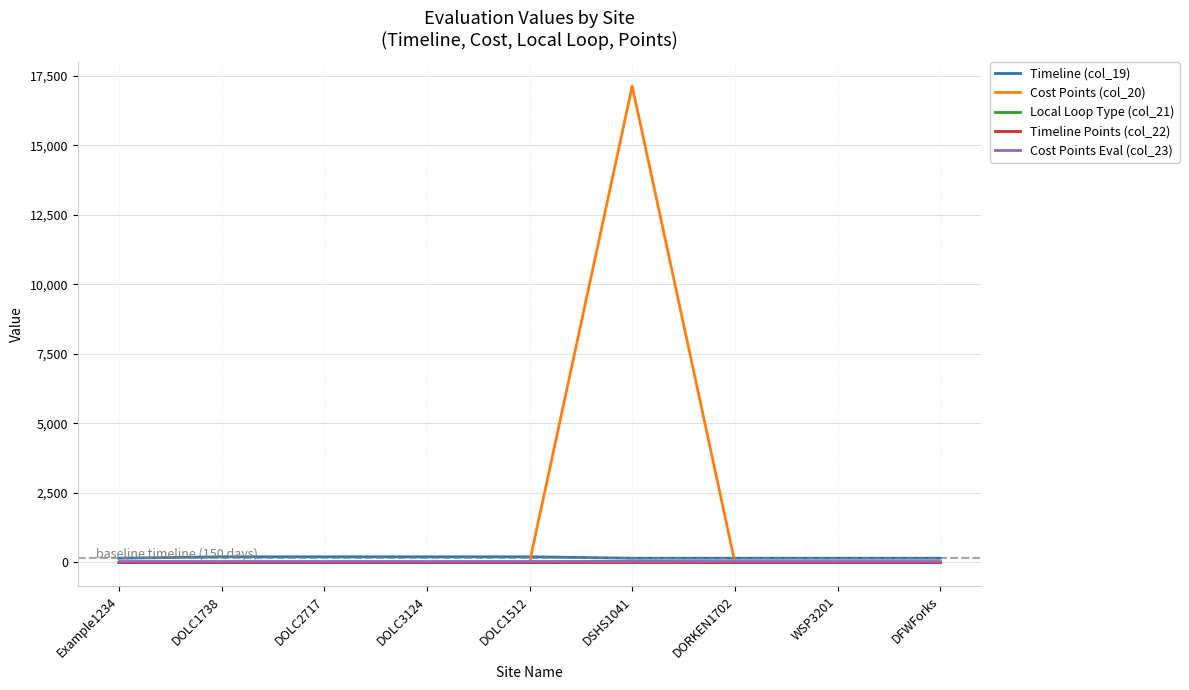

Which series has the largest range (max minus min)?

Cost Points (col_20)